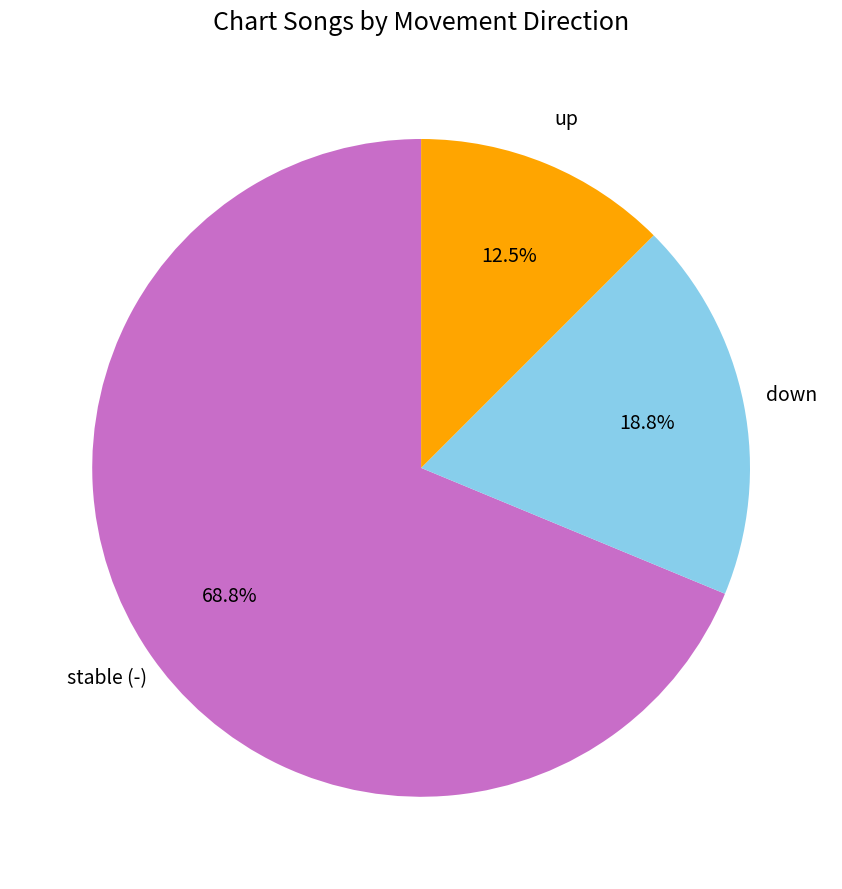

Is there any slice that represents more than half of the pie?

Yes